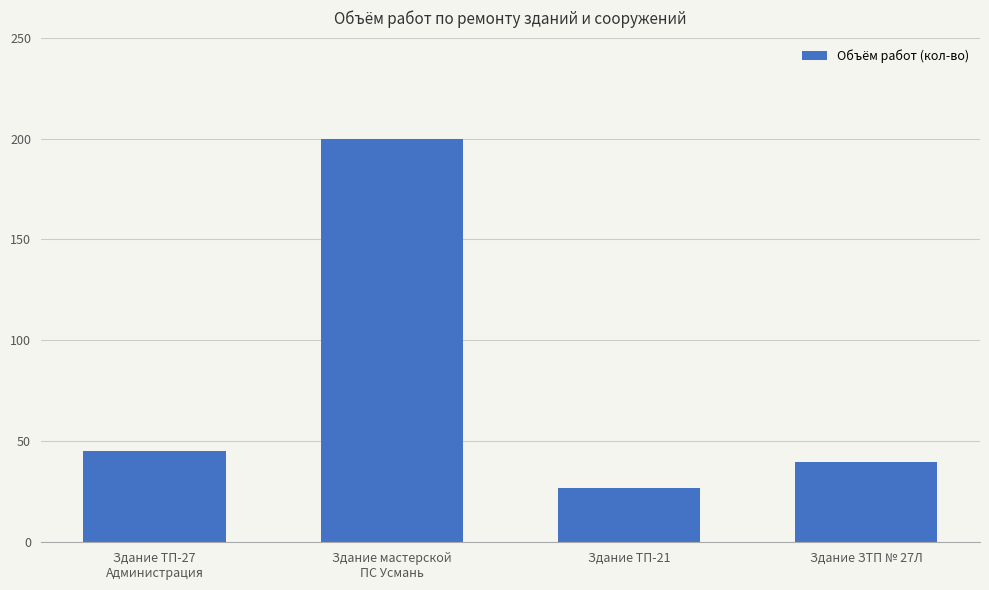

What is the average value?

78